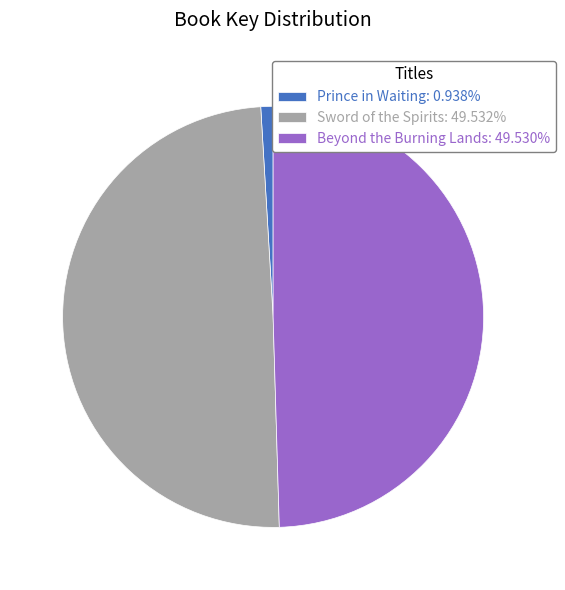

What is the ratio of the value at Sword of the Spirits: 49.532% to the value at Beyond the Burning Lands: 49.530%?

1.0